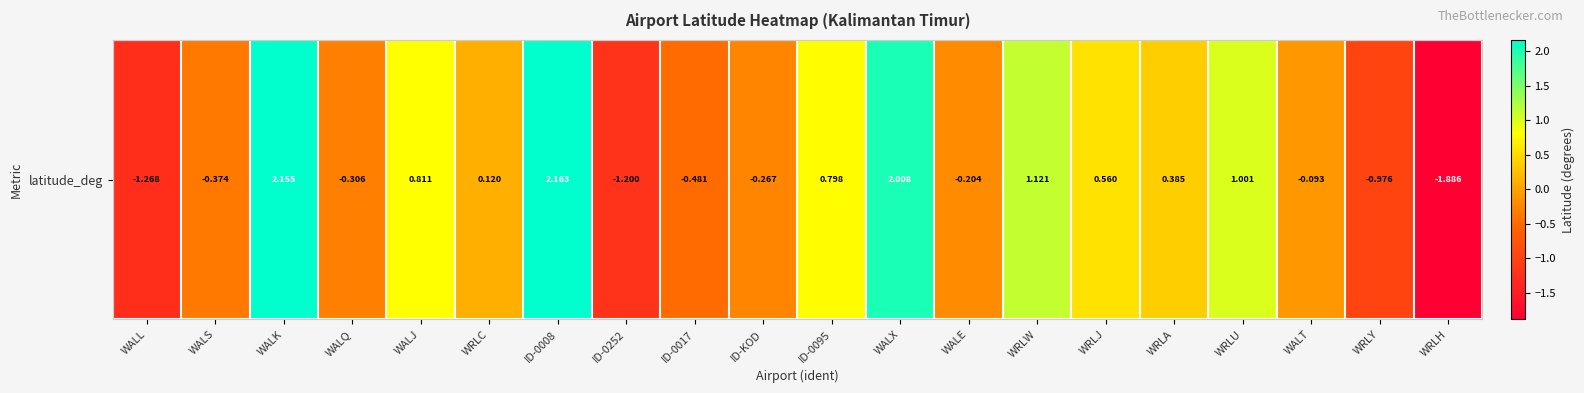

Rank the categories by value from lowest to highest.

WRLH, WALL, ID-0252, WRLY, ID-0017, WALS, WALQ, ID-KOD, WALE, WALT, WRLC, WRLA, WRLJ, ID-0095, WALJ, WRLU, WRLW, WALX, WALK, ID-0008